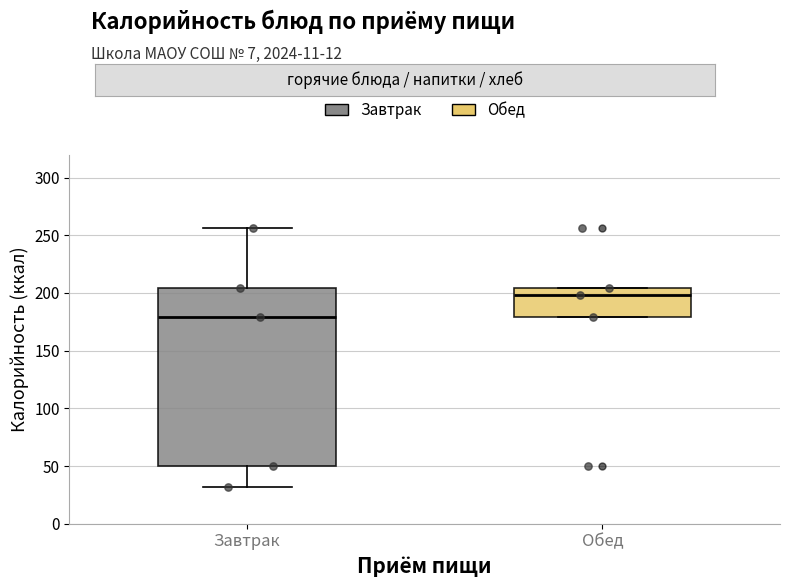

Reading left to right, read every box against the y-axis: the position of its median line, the range the box covers, and the ends of its whiskers. The values are not printed on the chart, so give them approximately, as read against the axis.

Завтрак: median 180, box 50 to 205, whiskers 30 to 255
Обед: median 200, box 180 to 205, whiskers 180 to 205